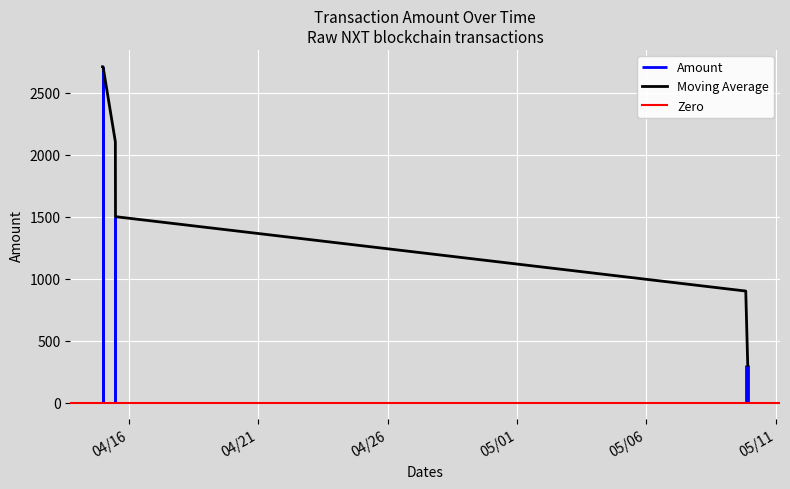

True or false: Amount and Fee cross at least once.

False